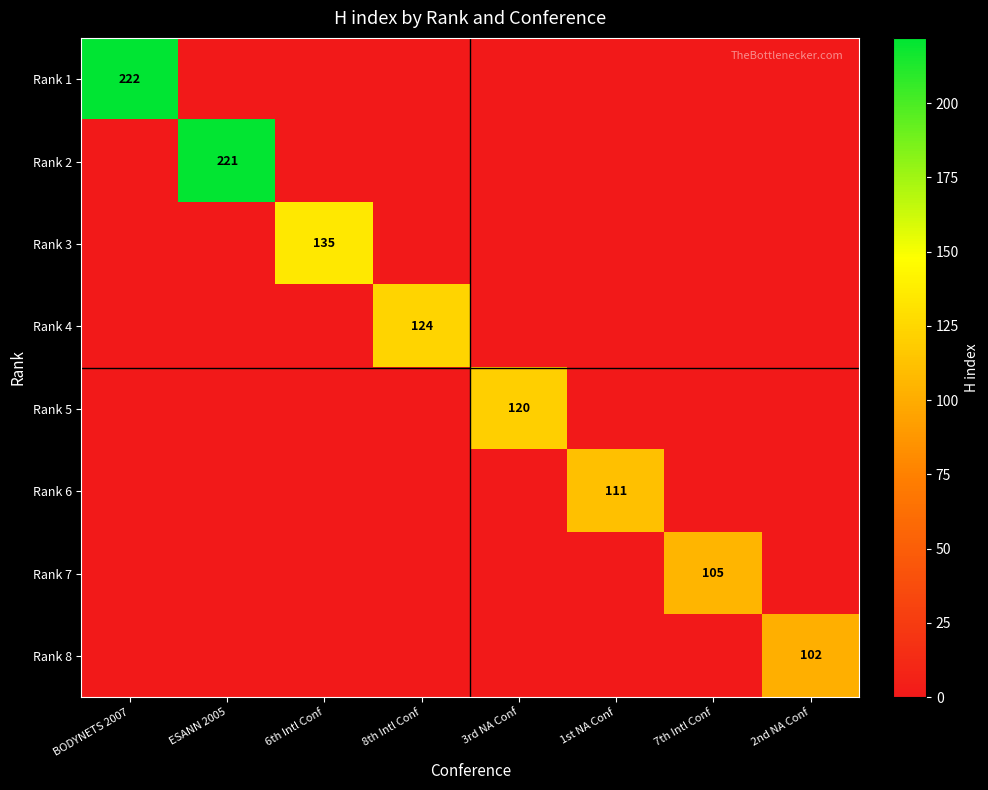

True or false: Rank 8 has a value of 162 at 2nd NA Conf.

False